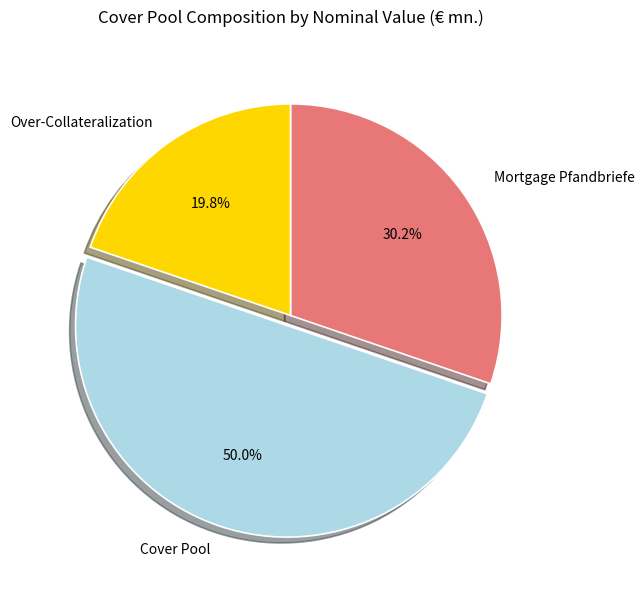

True or false: Over-Collateralization accounts for 20% of the total.

True